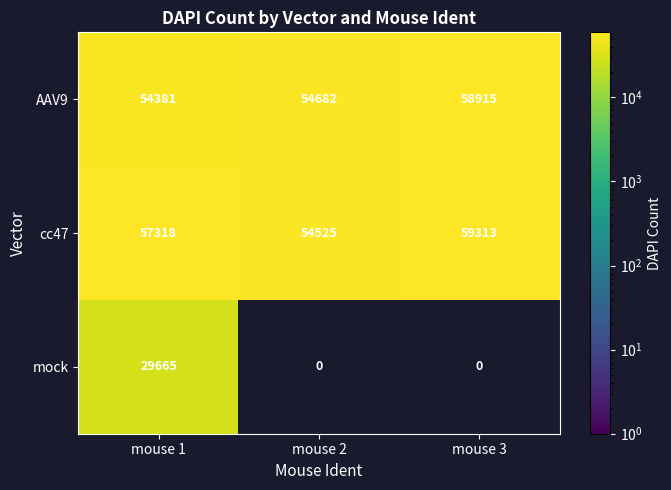

At which category is the sum across all series the highest?

mouse 1